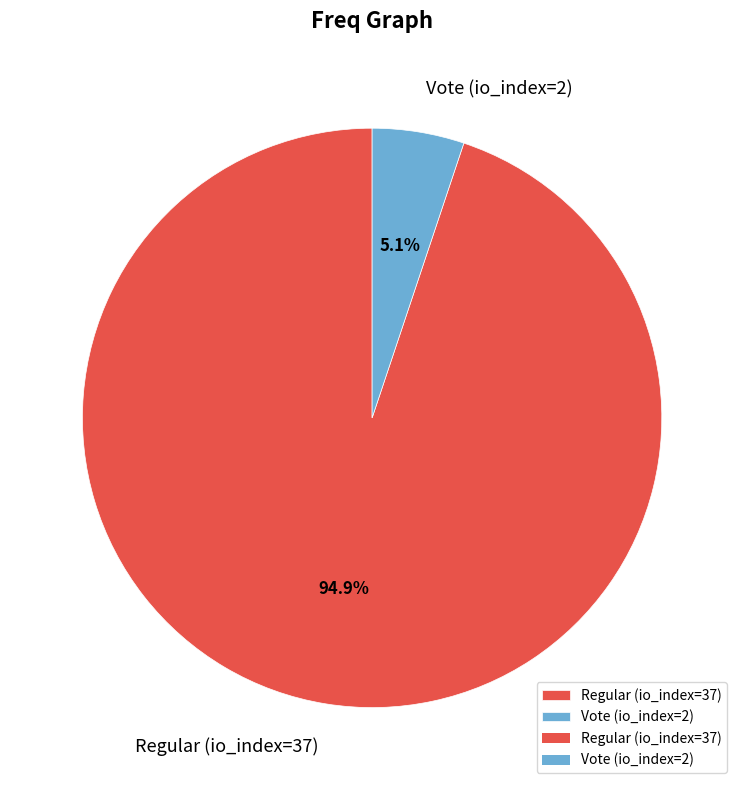

To the nearest percent, what is the average slice percentage?

50%